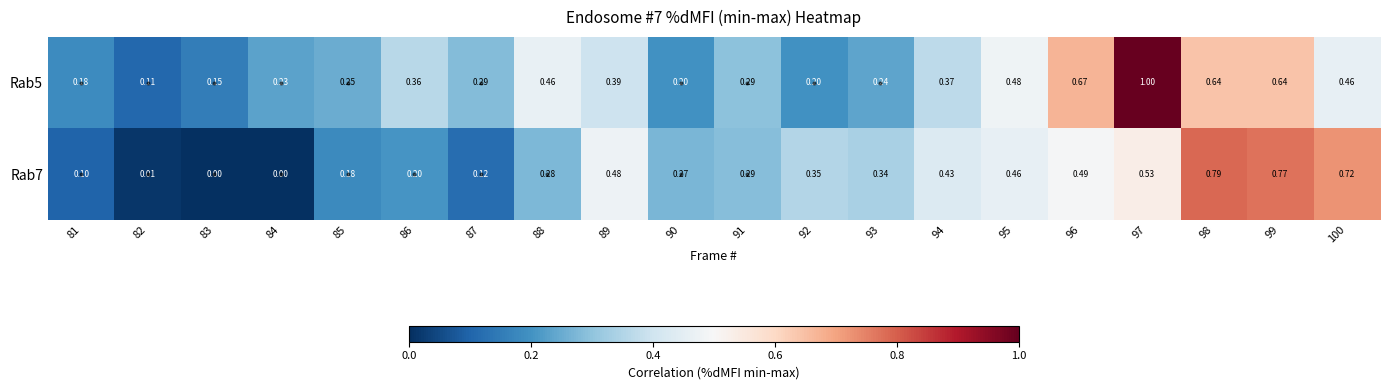

Which series has the widest spread of values?

Rab5